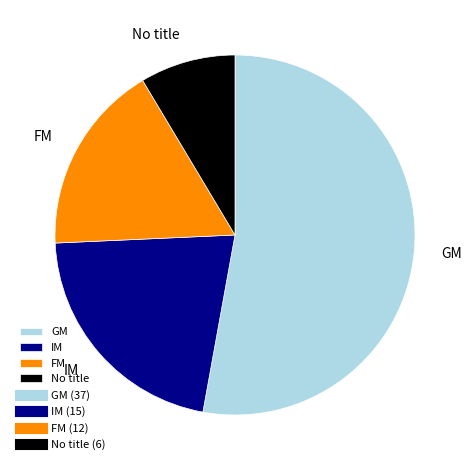

Count the number of slices in the pie.

4